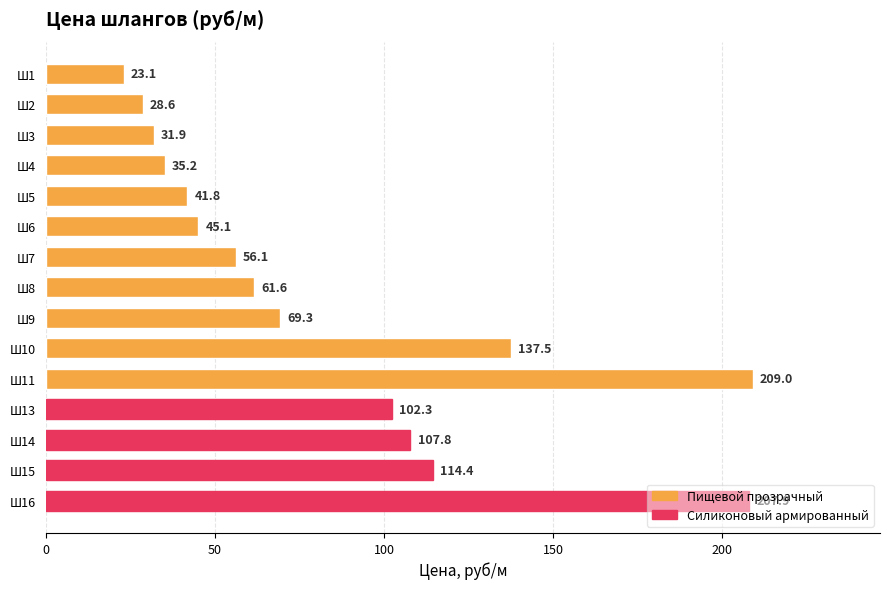

Rank the categories by value from lowest to highest.

Ш1, Ш2, Ш3, Ш4, Ш5, Ш6, Ш7, Ш8, Ш9, Ш13, Ш14, Ш15, Ш10, Ш16, Ш11